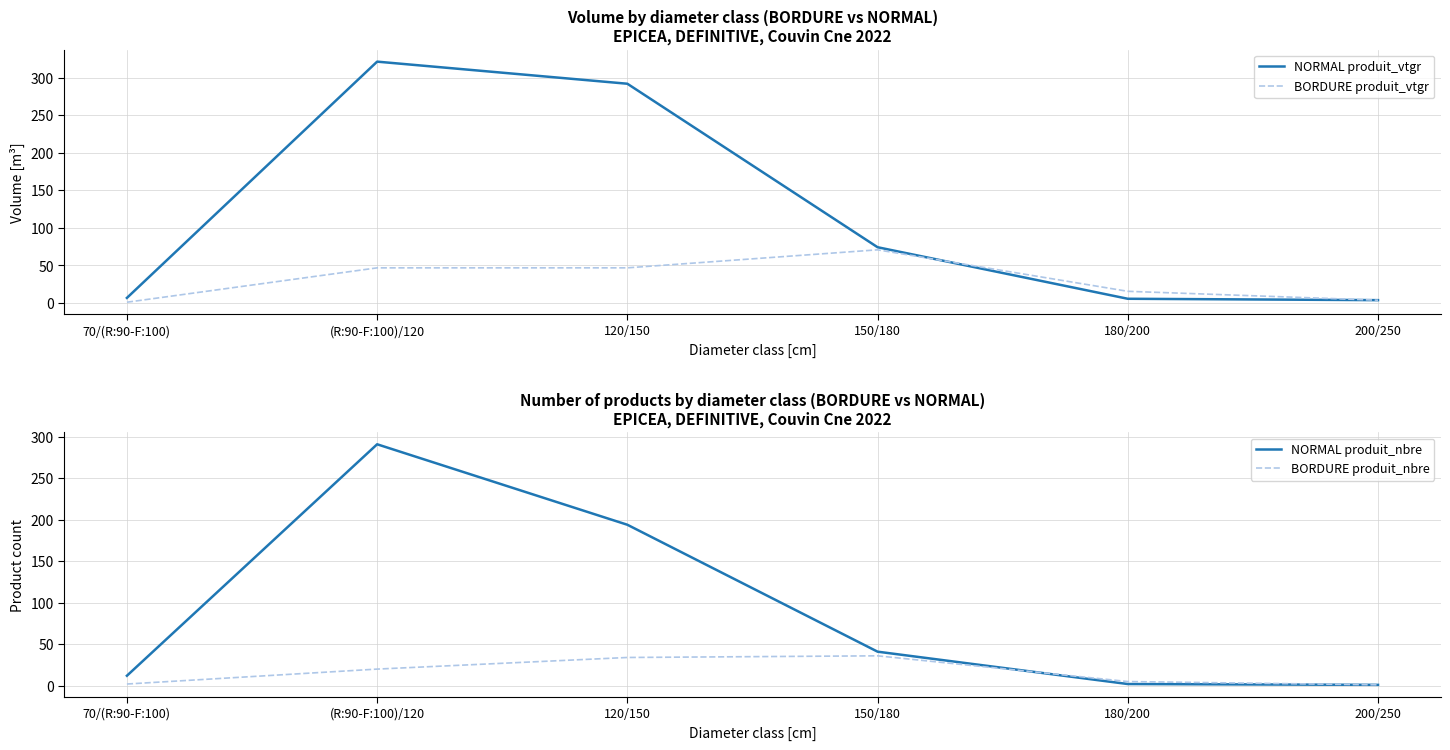

What is the value of the NORMAL produit_vtgr point at the 5th from the left?

5.7